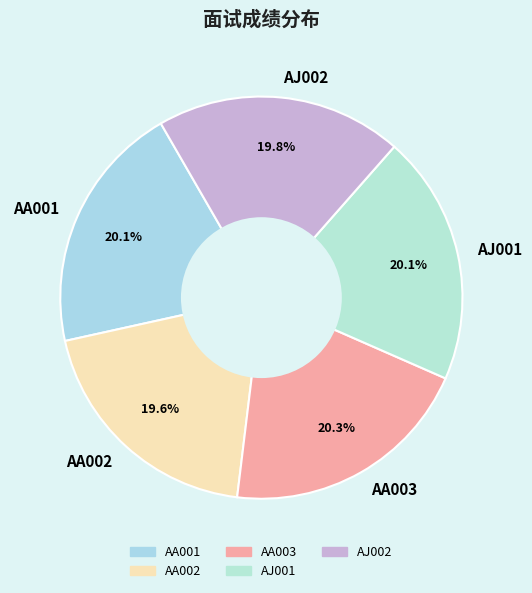

What percentage is NOT represented by AJ001?

79.9%